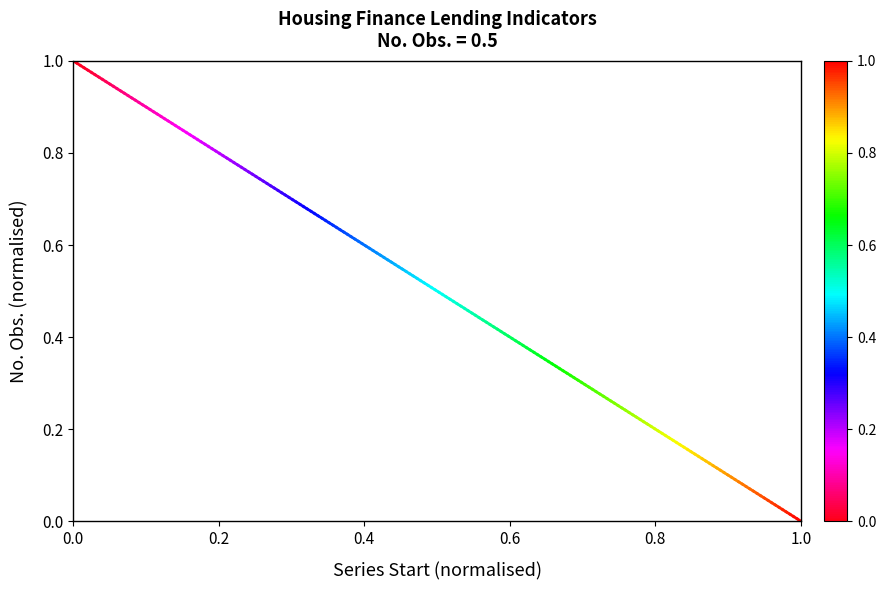

The chart shows a value of 1.0 at 0.0. True or false?

True